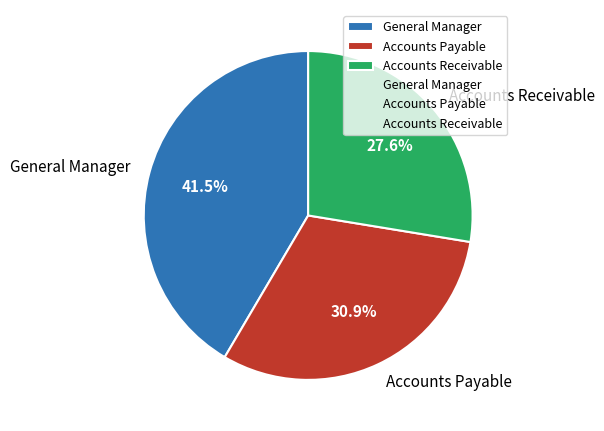

Does Accounts Receivable represent more than half of the total?

No